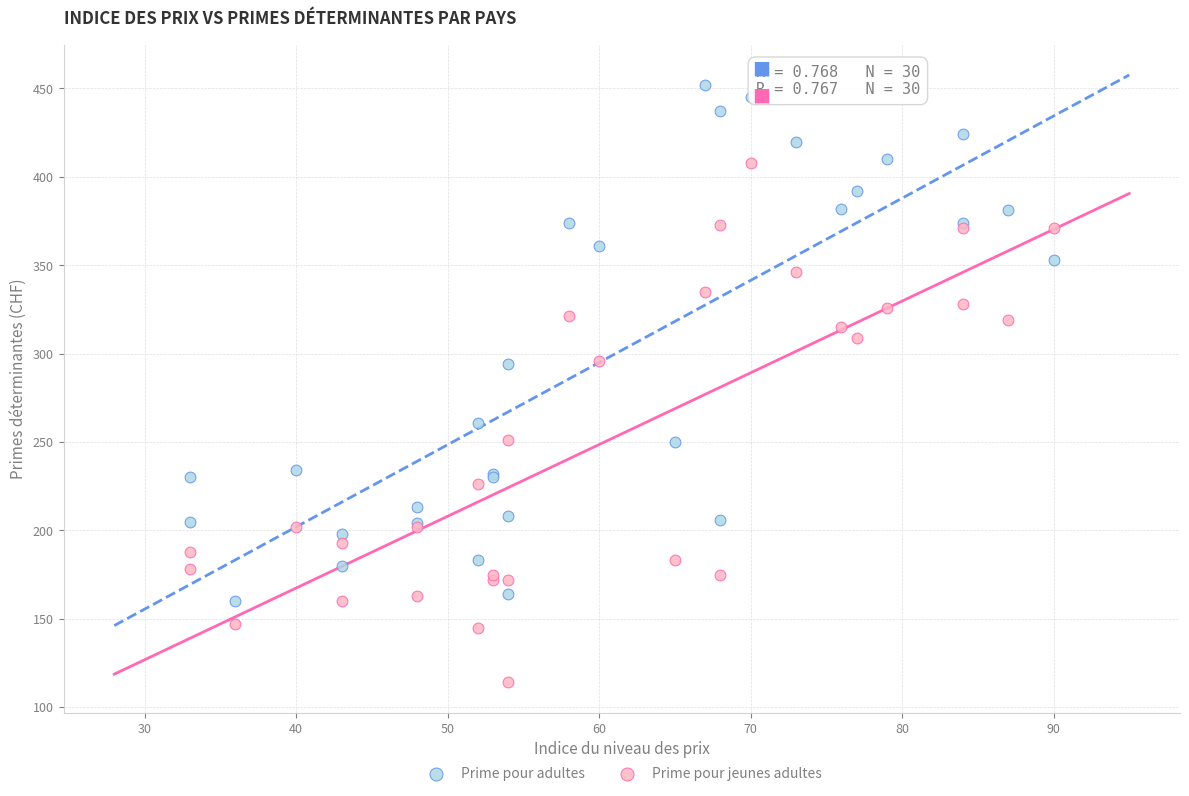

What are all the series names shown in the legend?

Prime pour adultes, Prime pour jeunes adultes